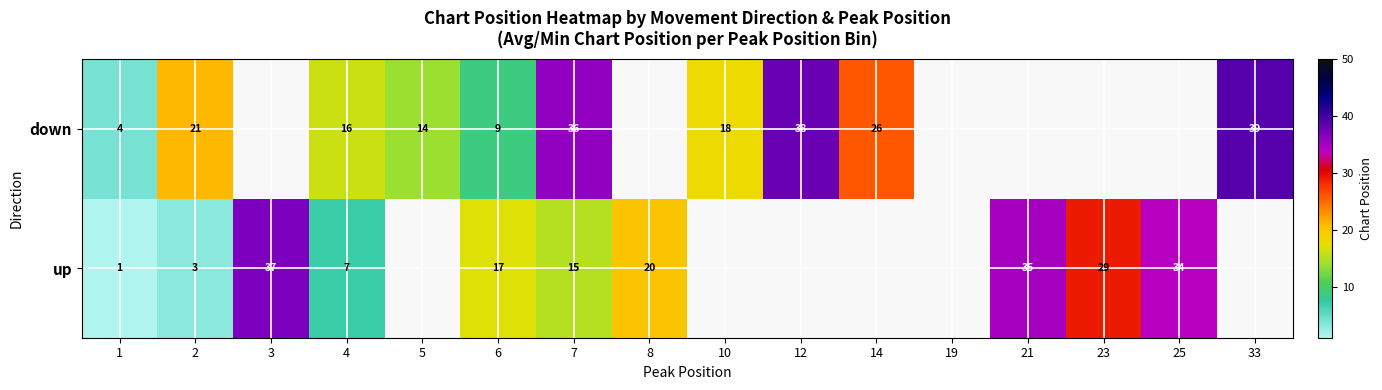

Is it true that down equals 38 at 12?

True